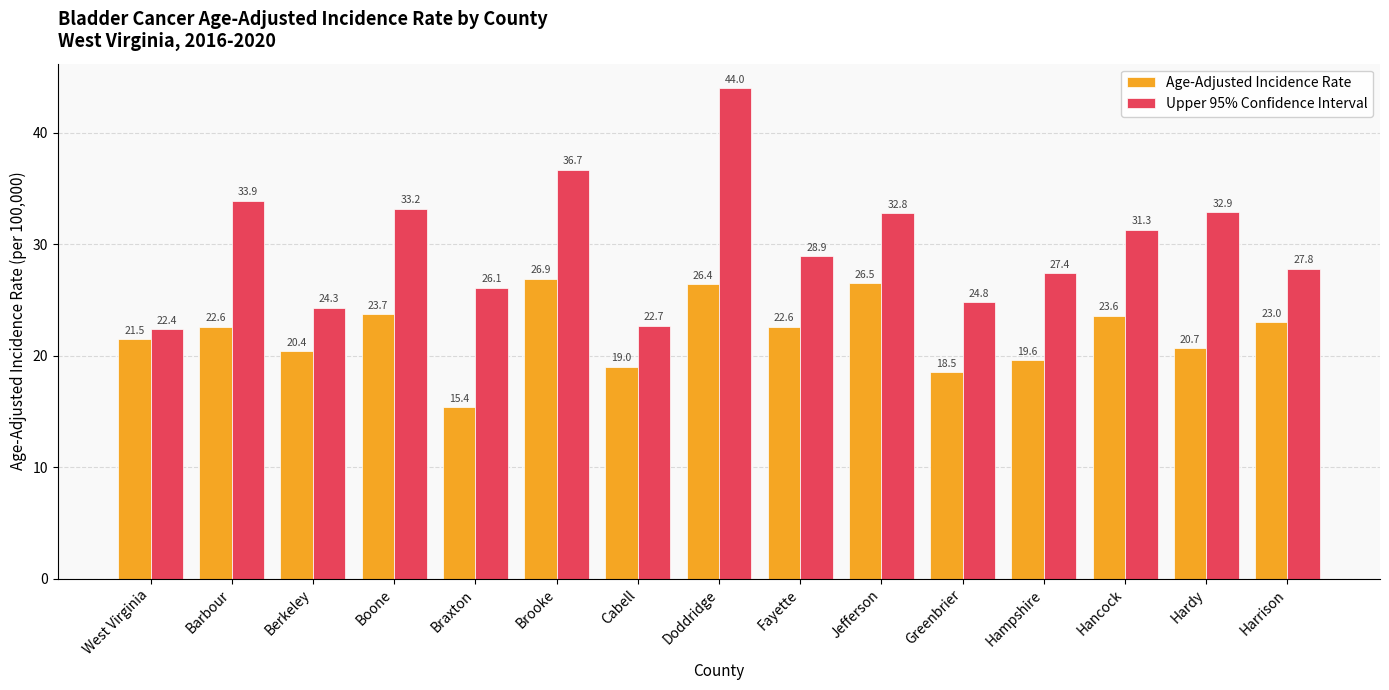

How many groups of bars are there?

15